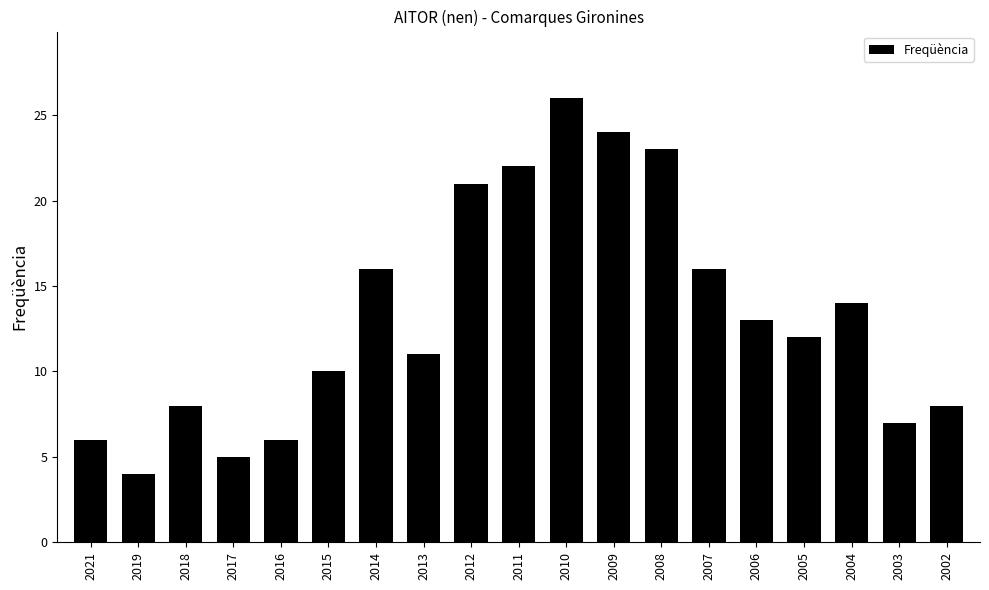

What is the value of the 16th bar from the left?

12